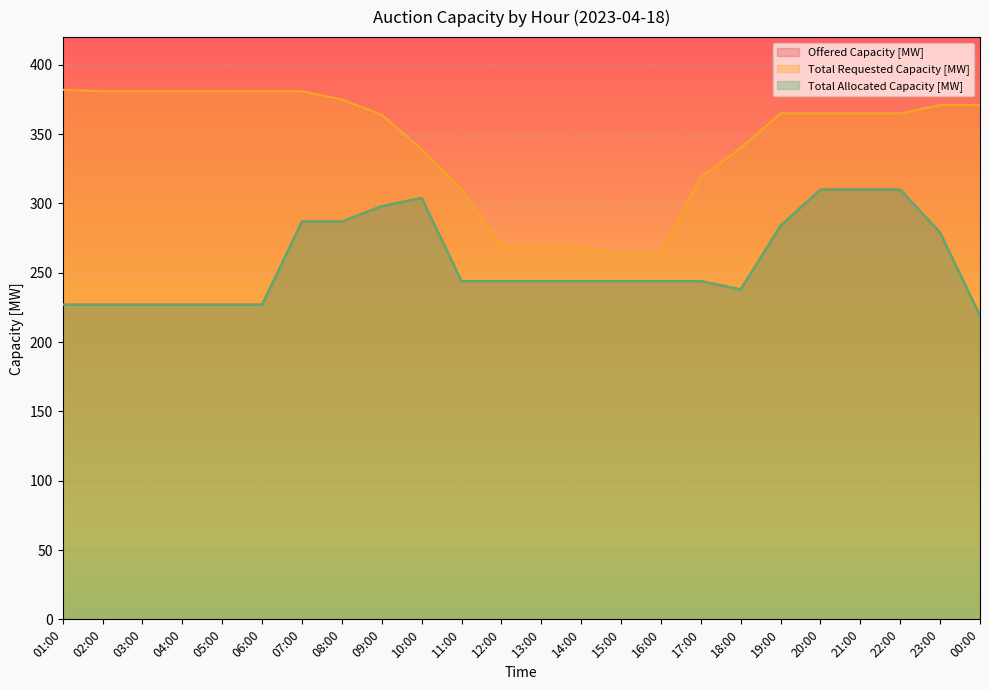

True or false: Offered Capacity [MW] and Total Allocated Capacity [MW] intersect in this chart.

False